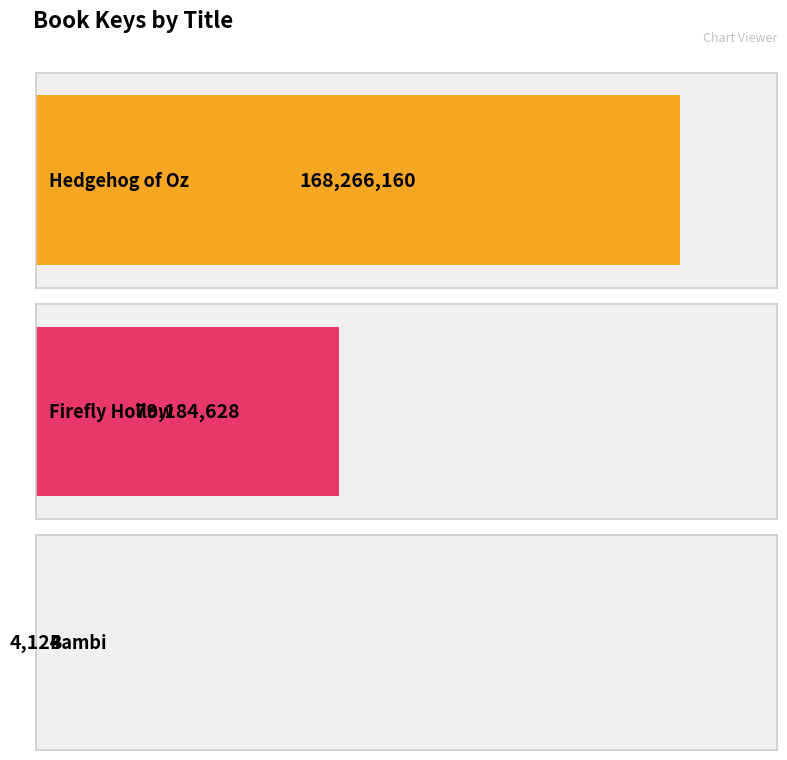

What is the ratio of the value at Hedgehog of Oz to the value at Firefly Hollow?

2.1